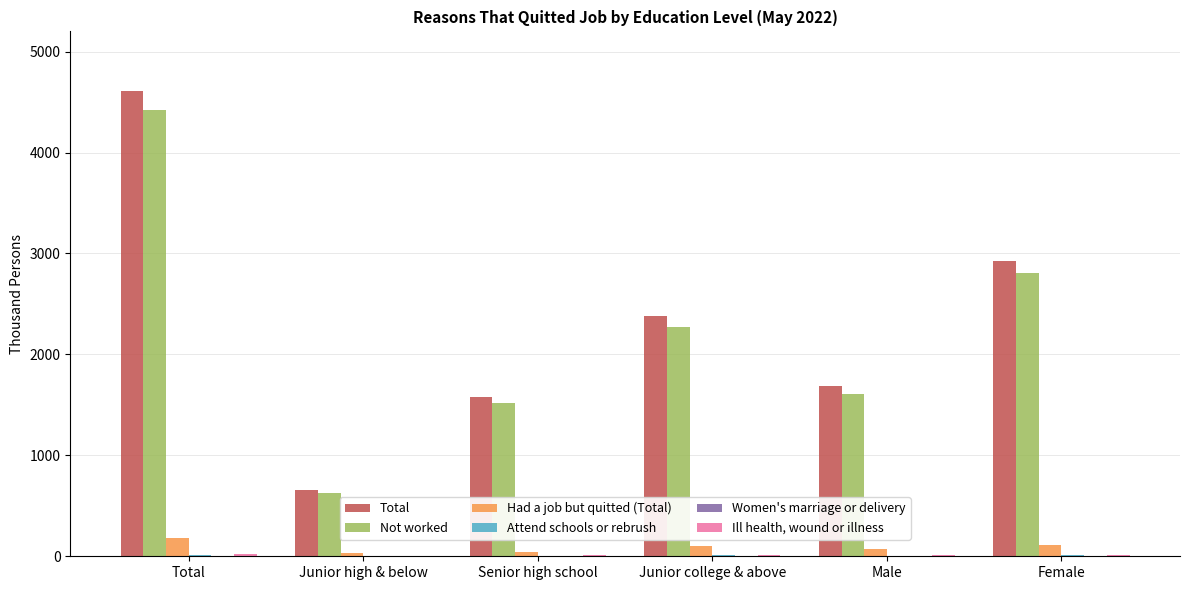

Which series changed the most between Senior high school and Female?

Total